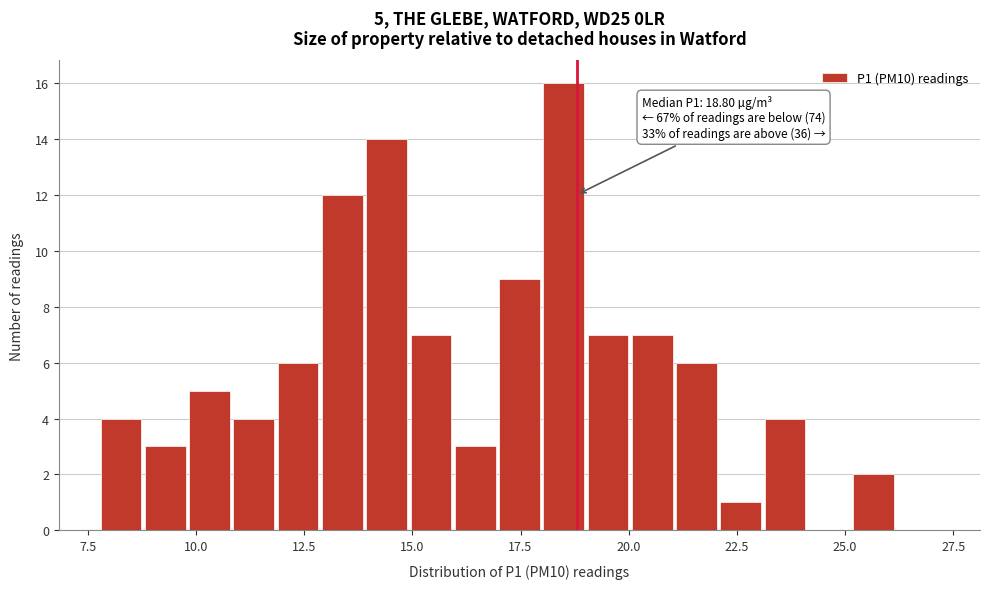

Around what value on the x-axis is the tallest bar? Give the approximate position of its centre, as read against the axis.

18.5